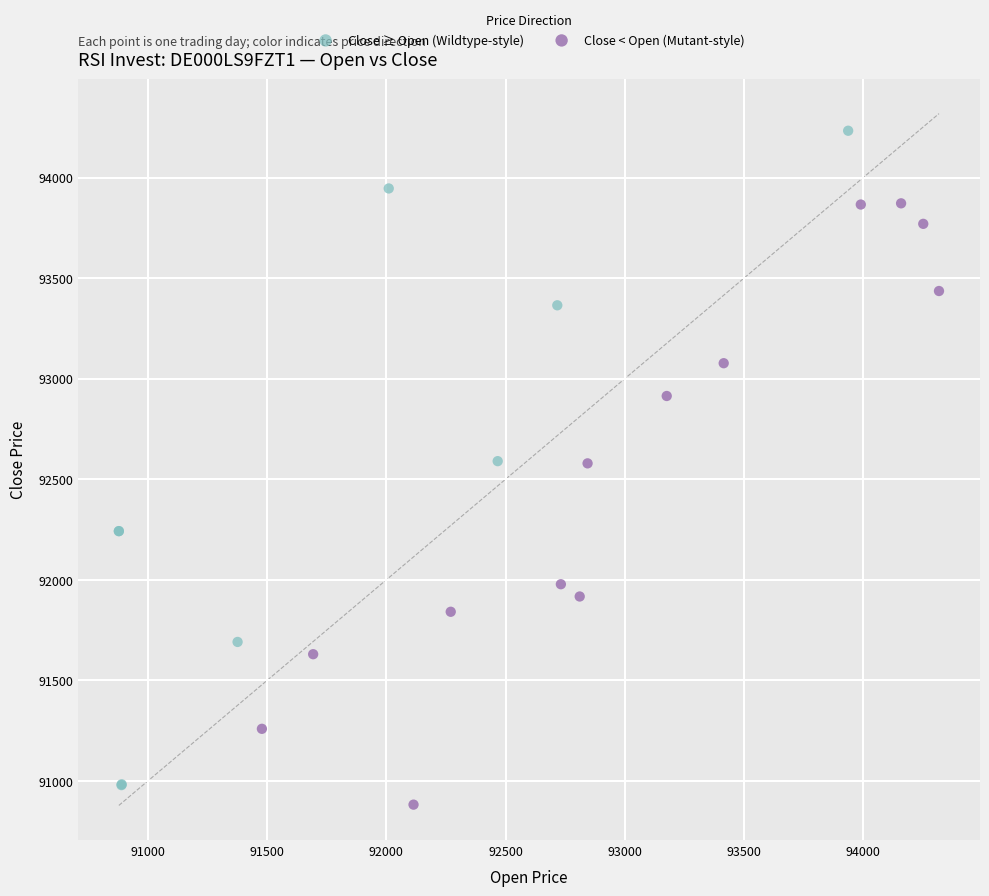

Which series reaches the maximum Y coordinate?

Close ≥ Open (Wildtype-style)